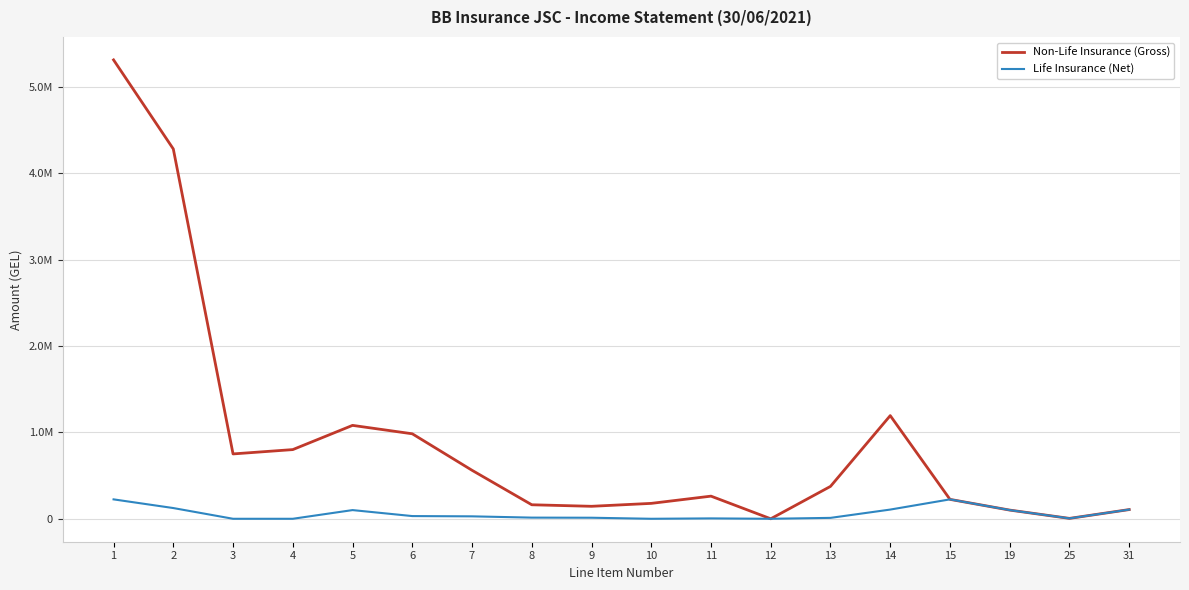

Does the chart display data point markers on the line(s)?

No